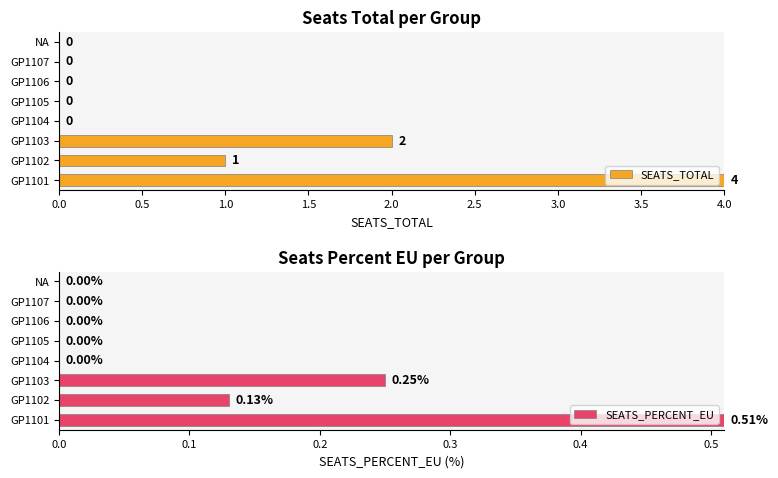

Which category has the highest value in the SEATS_TOTAL series?

GP1101